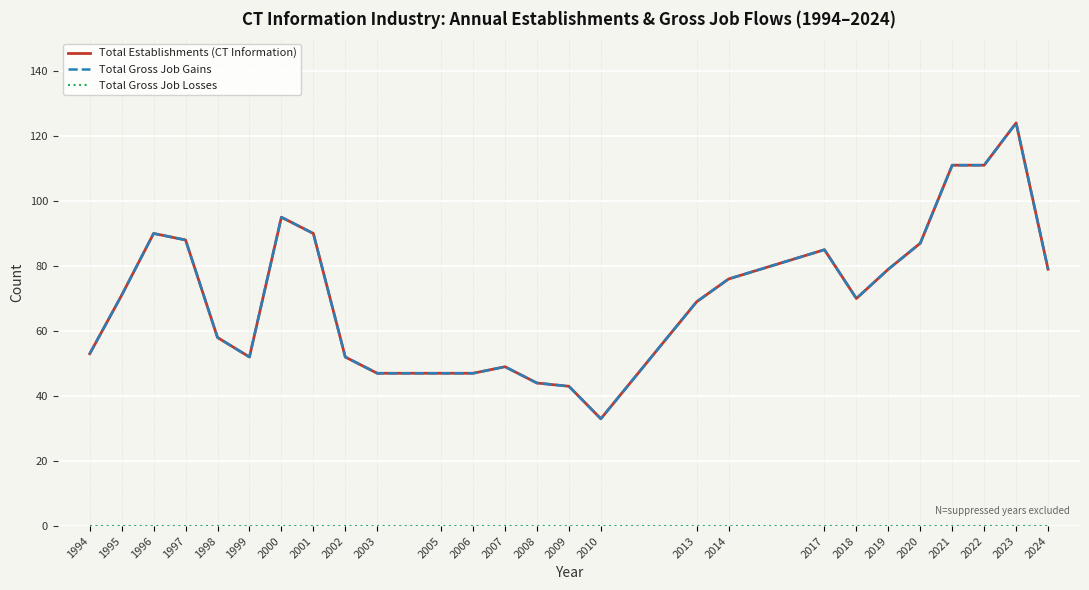

Which category has the highest value across all series?

2023